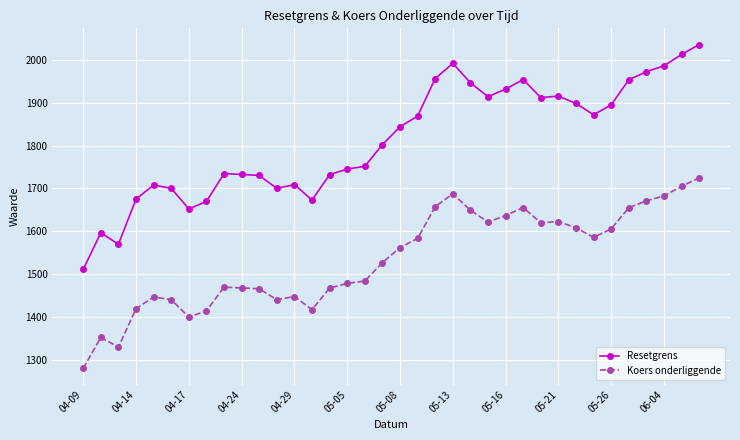

List the series in order of their overall mean, highest first.

Resetgrens, Koers onderliggende